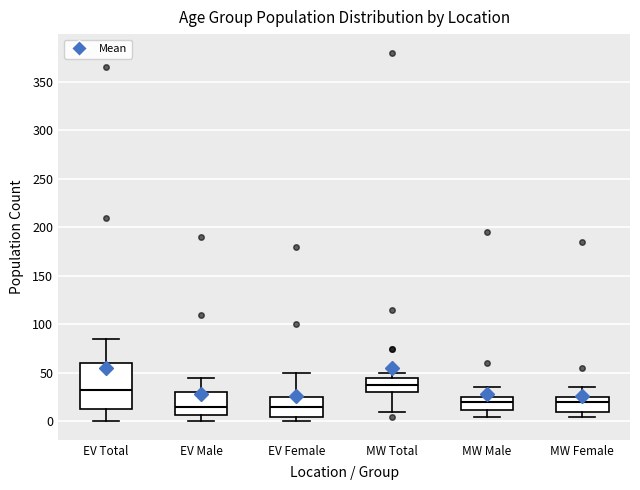

Reading left to right, transcribe this box plot: for each box, give where its median line is, the range the box spans, and where its two whiskers end, as read against the y-axis. The values are not printed on the chart, so give them approximately, as read against the axis.

EV Total: median 35, box 15 to 60, whiskers 0 to 85
EV Male: median 15, box 5 to 30, whiskers 0 to 45
EV Female: median 15, box 5 to 25, whiskers 0 to 50
MW Total: median 40, box 30 to 45, whiskers 10 to 50
MW Male: median 20, box 10 to 25, whiskers 5 to 35
MW Female: median 20, box 10 to 25, whiskers 5 to 35